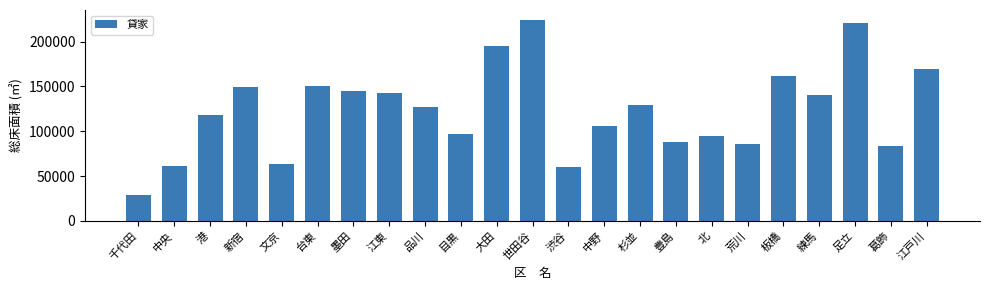

How many distinct data groups are displayed?

1